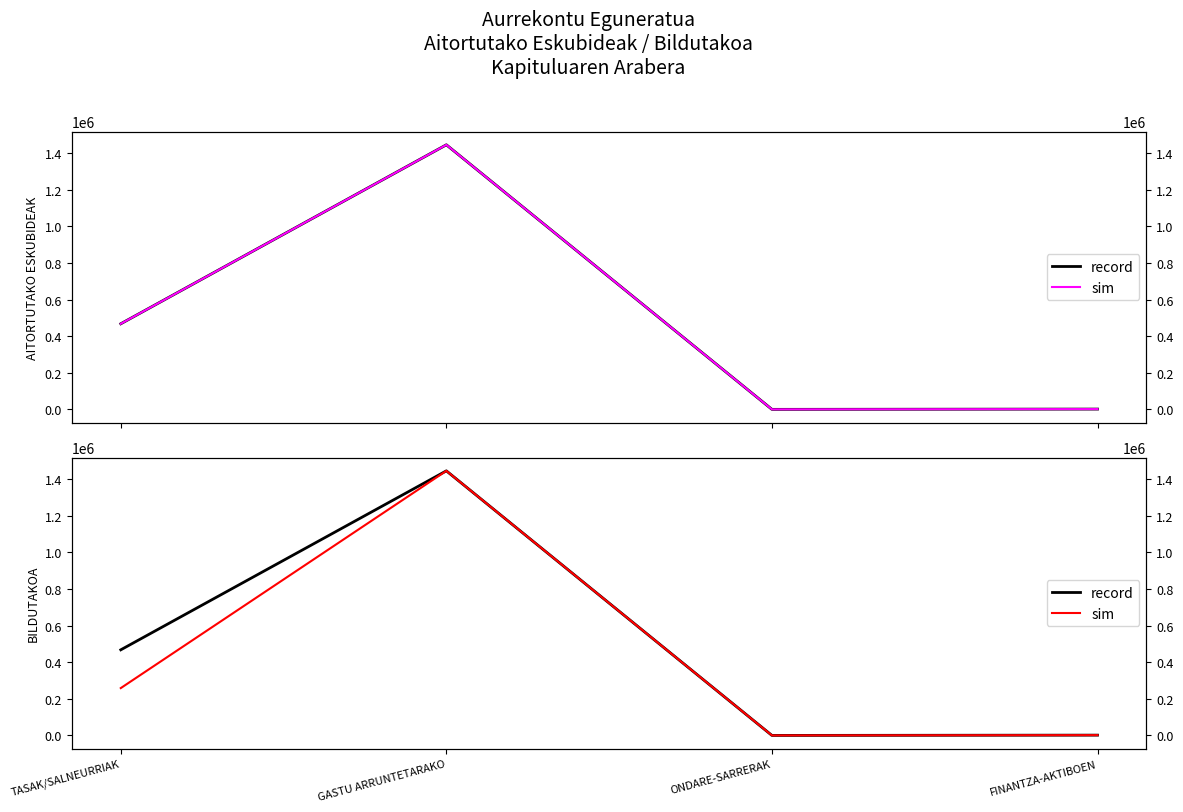

What is the spread (max minus min) of values at TASAK/SALNEURRIAK?

209025